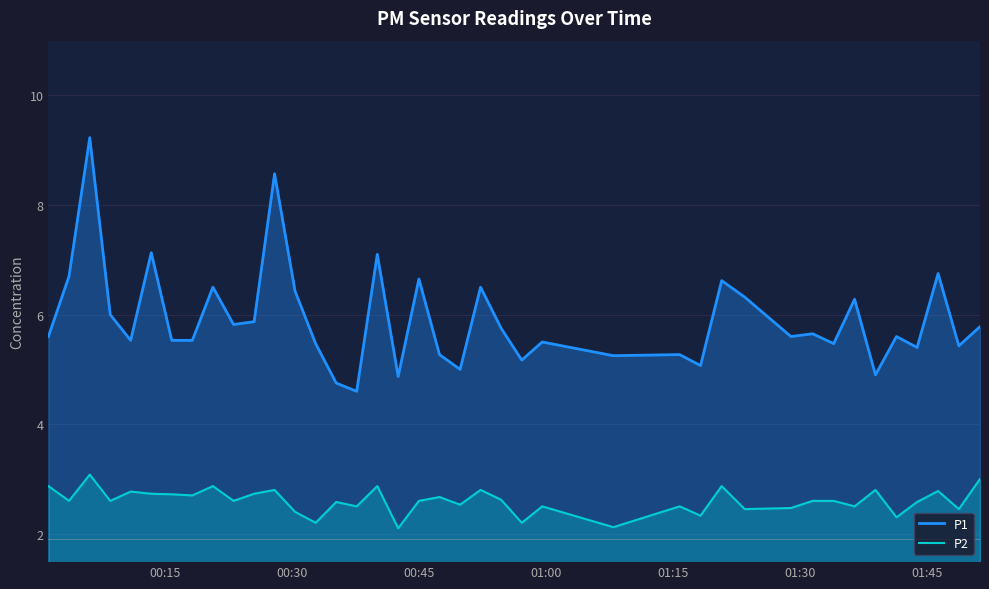

What is the lowest value of the P2 series?

2.1